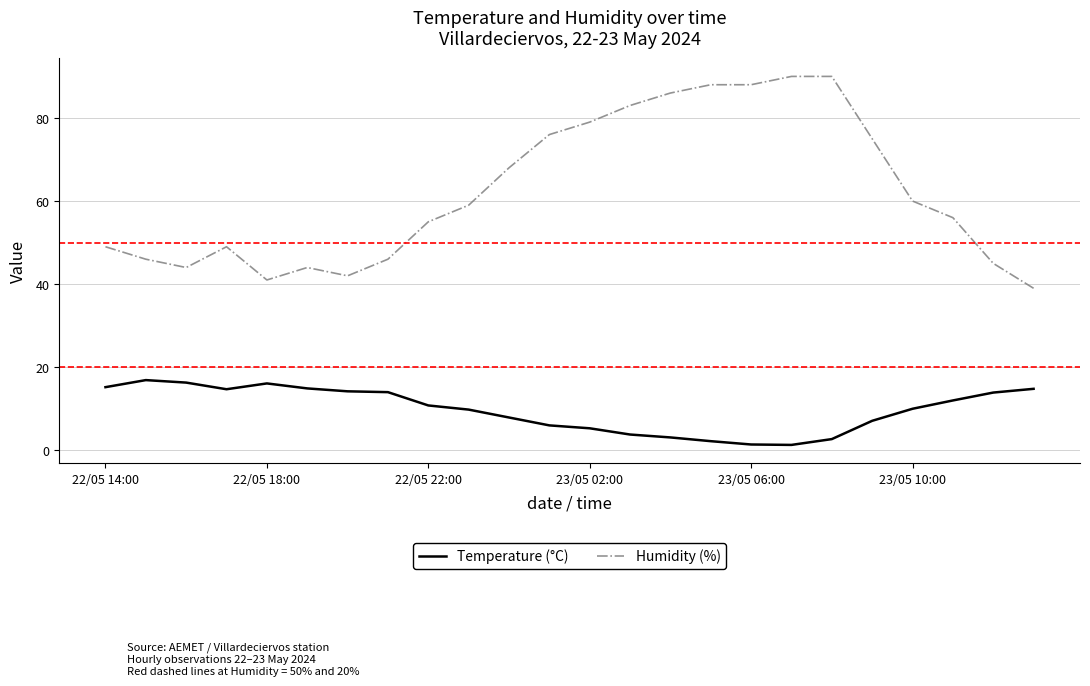

Which series has the largest total across all categories?

Humidity (%)